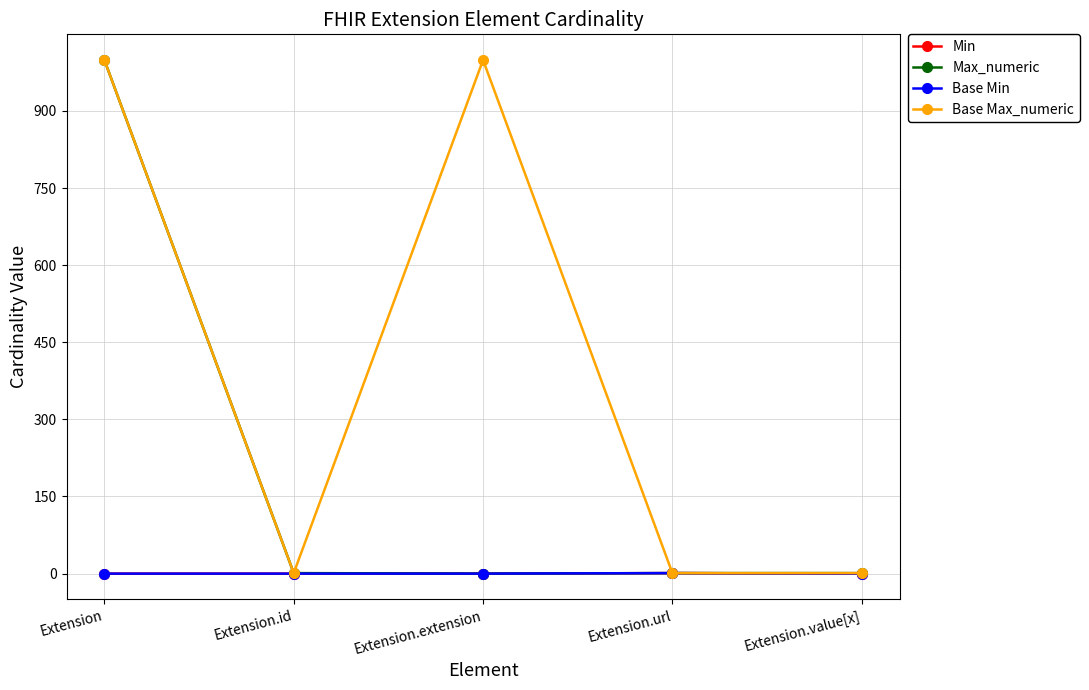

Reading left to right, list all the values displayed in this chart.

Min: 0	0	0	1	0
Max_numeric: 999	1	0	1	1
Base Min: 0	0	0	1	0
Base Max_numeric: 999	1	999	1	1